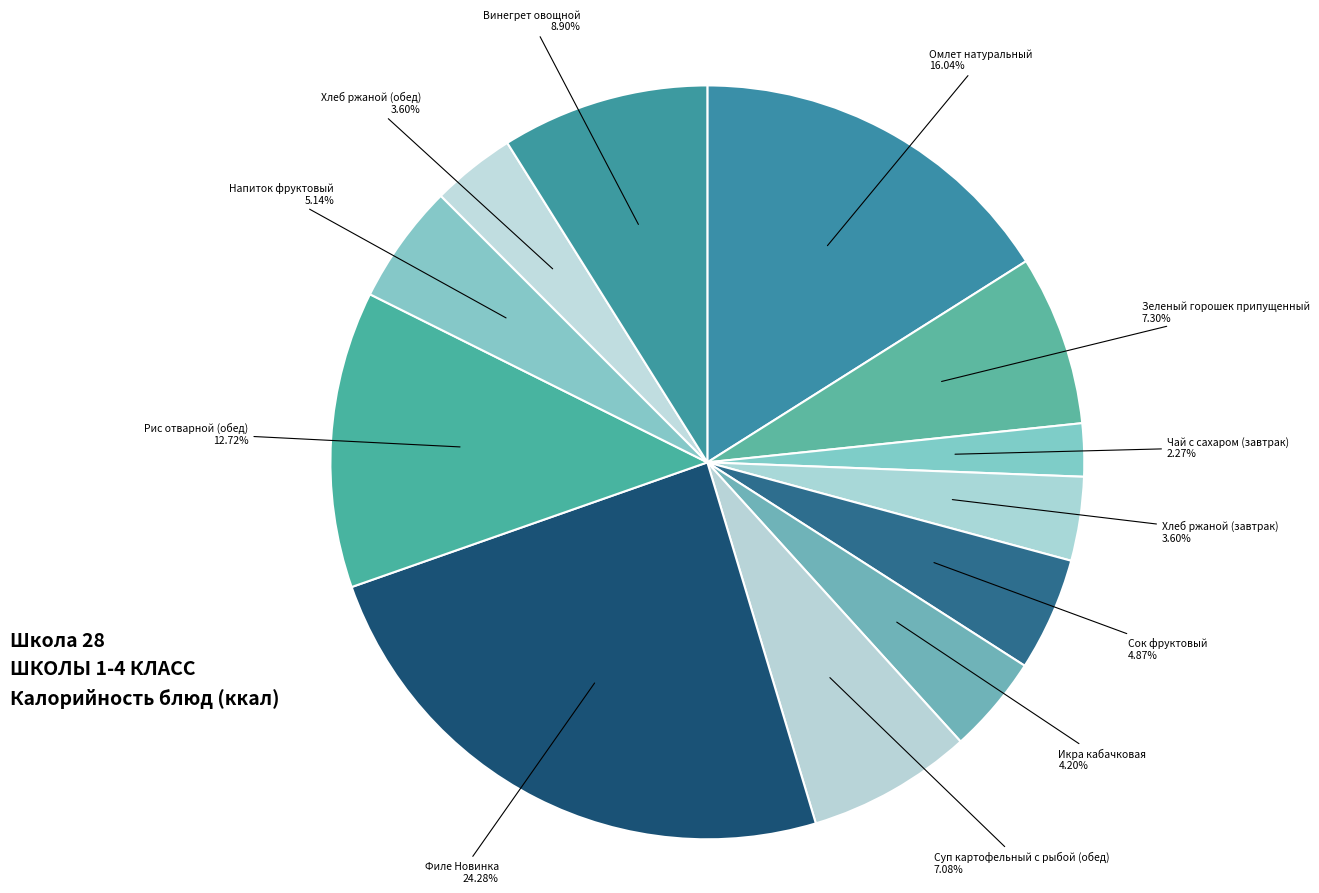

How many segments does this pie chart have?

12